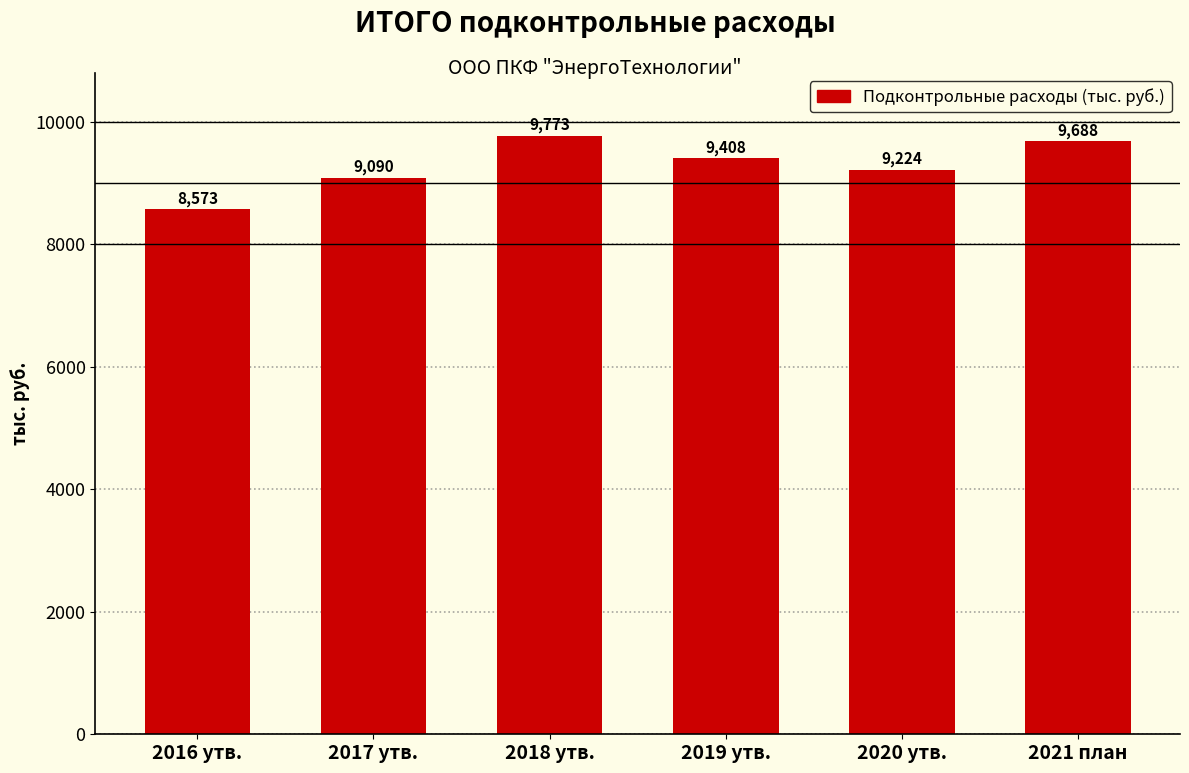

True or false: the data shows 9223.9 at 2020 утв..

True